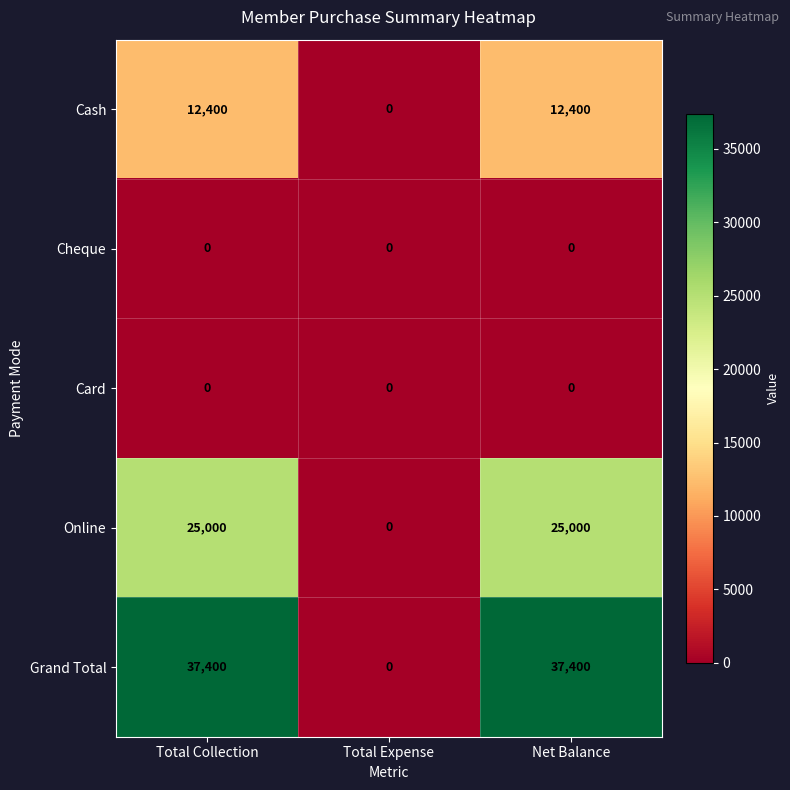

Which series has the largest total across all categories?

Grand Total